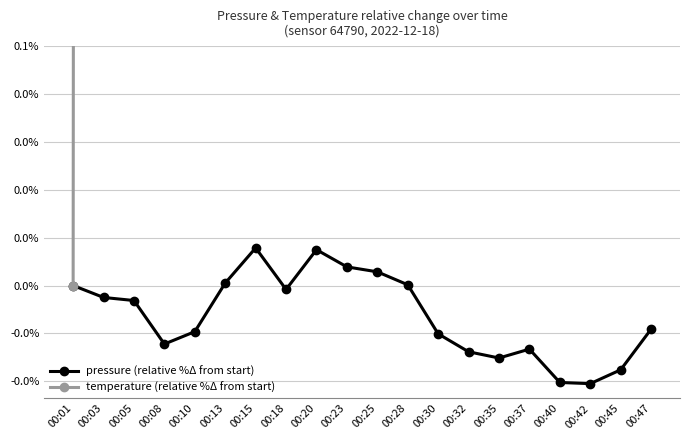

What is the value of the temperature (relative %Δ from start) point at the 18th from the left?

13.0